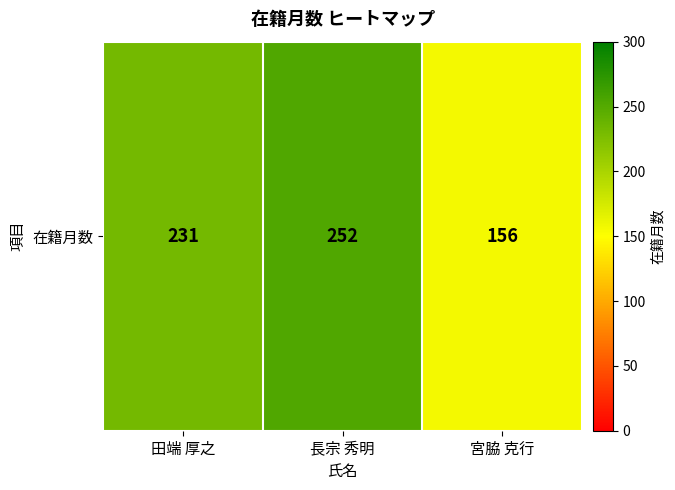

Reading left to right, extract all data points from this chart.

田端 厚之=231	長宗 秀明=252	宮脇 克行=156